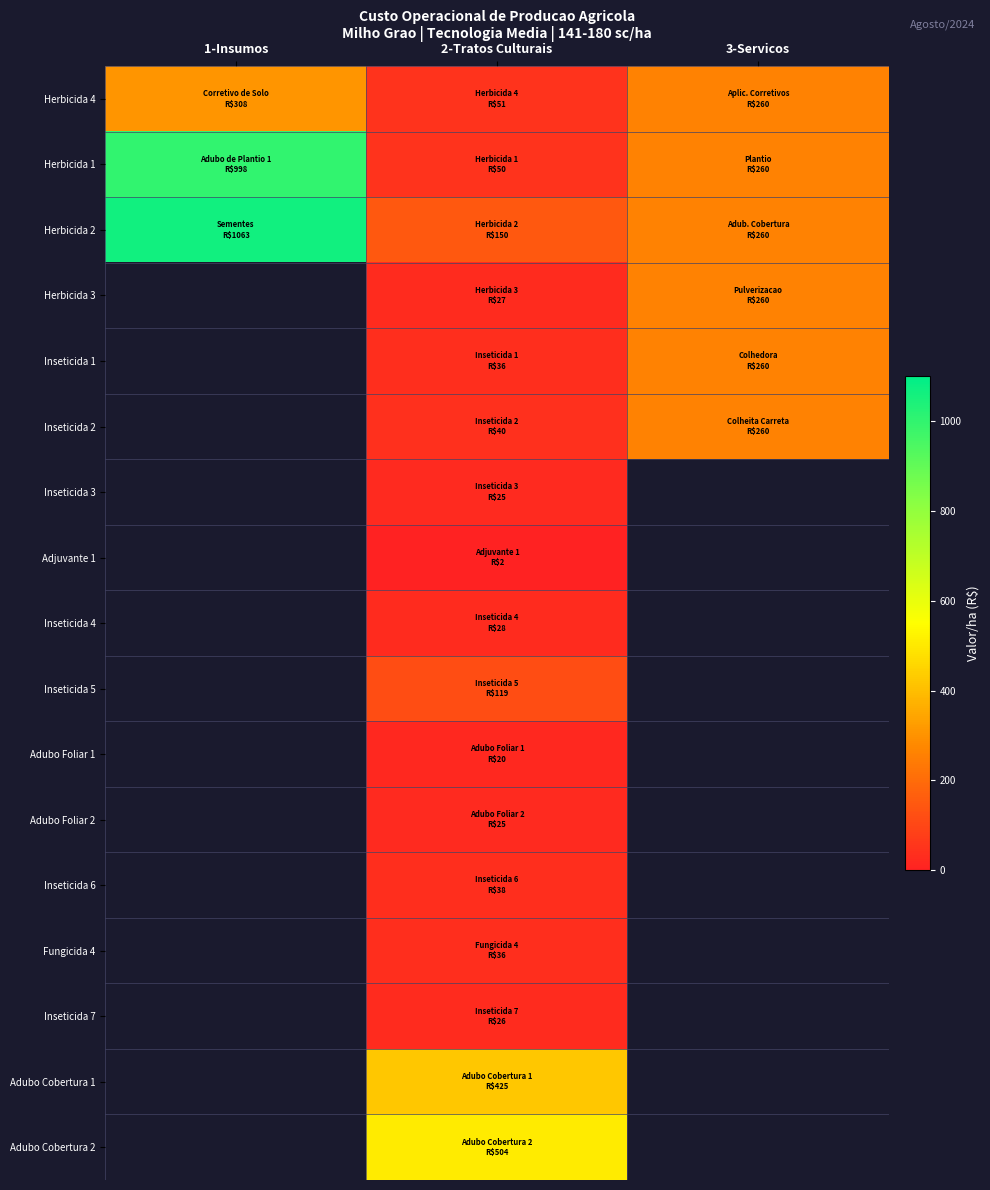

The value of Inseticida 6 at 2-Tratos Culturais is 38.0. True or false?

True